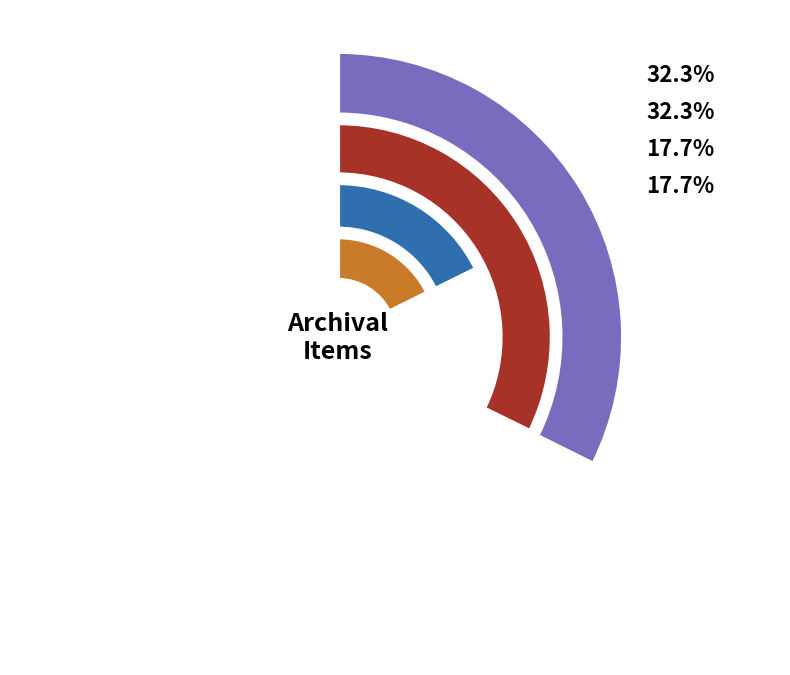

How many segments does this pie chart have?

4